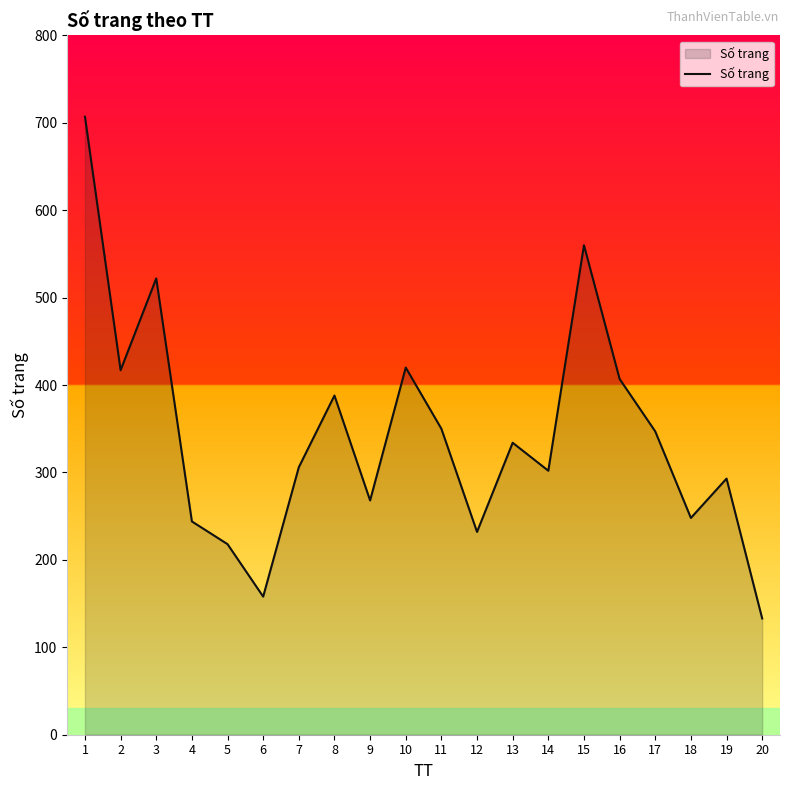

What is the difference between the values at 8 and 12?

156